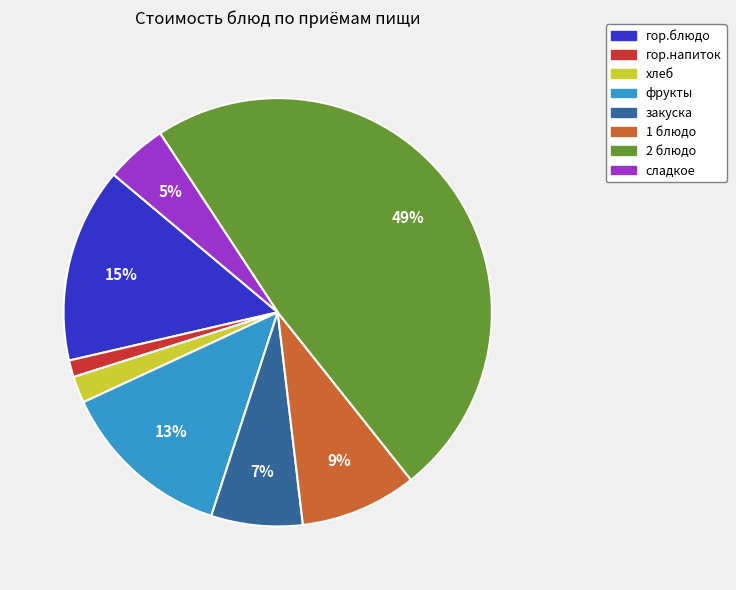

How many slices are in this pie chart?

8